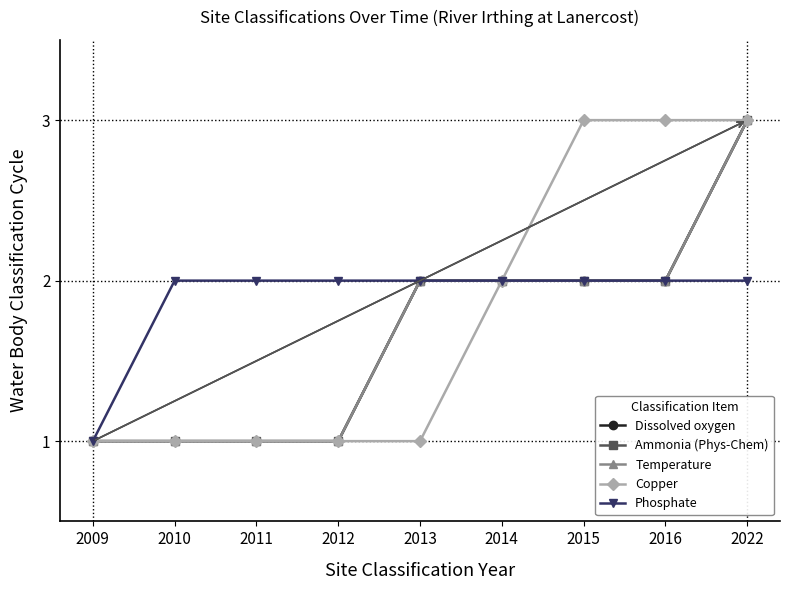

Is it true that Dissolved oxygen equals 1 at 2015?

False